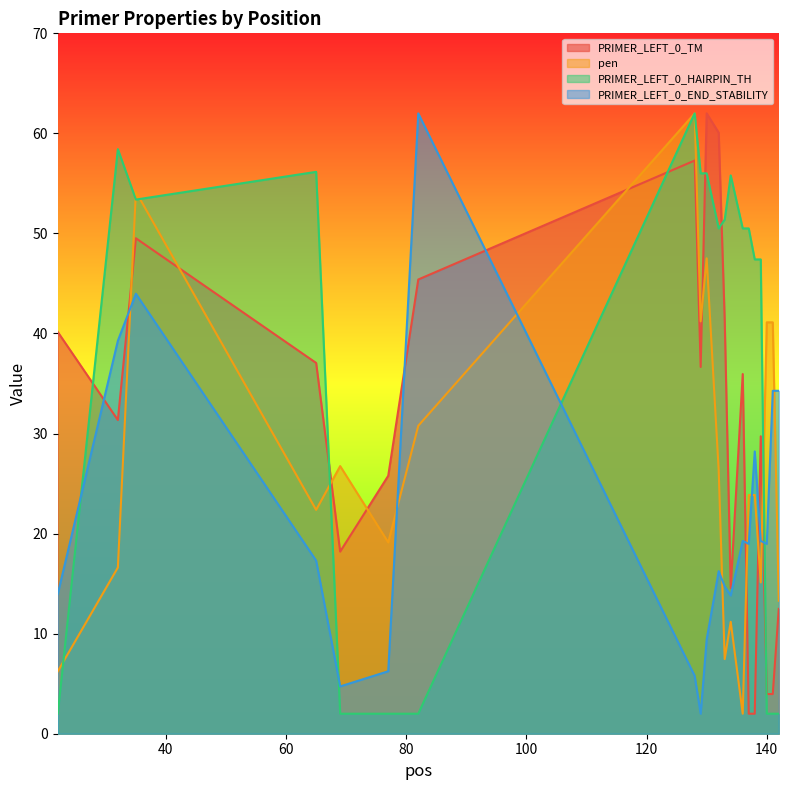

The PRIMER_LEFT_0_TM series shows 62.0 at 130. True or false?

True